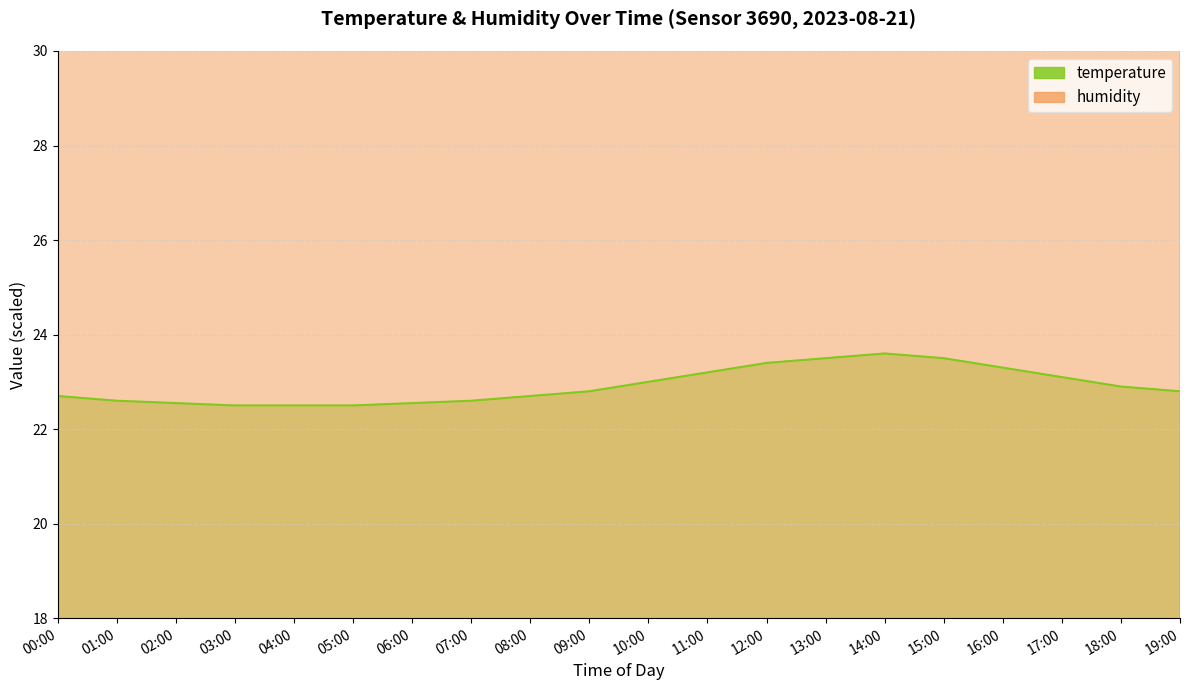

Reading right to left, list all the values displayed in this chart.

temperature: 22.8	22.9	23.1	23.3	23.5	23.6	23.5	23.4	23.2	23.0	22.8	22.7	22.6	22.6	22.5	22.5	22.5	22.6	22.6	22.7
humidity: 54.0	52.0	50.0	48.0	46.0	44.0	46.0	48.0	50.0	52.0	54.0	56.0	56.0	56.0	56.0	56.0	56.0	56.0	56.0	56.0